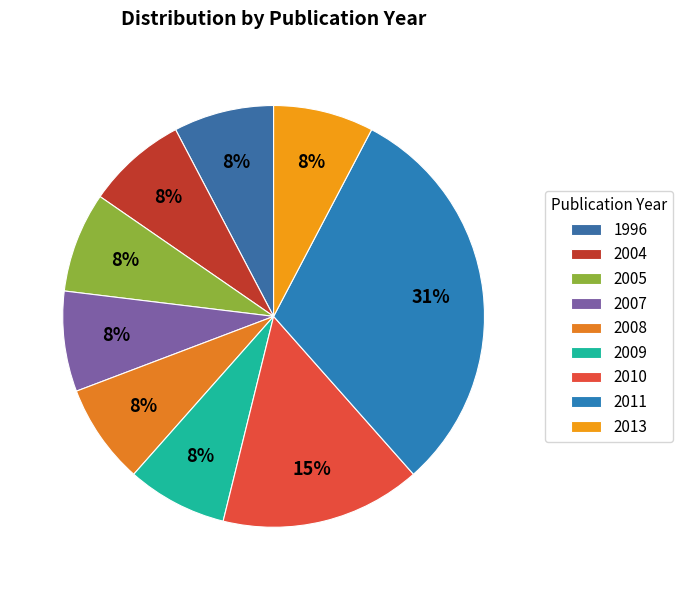

How many segments does this pie chart have?

9